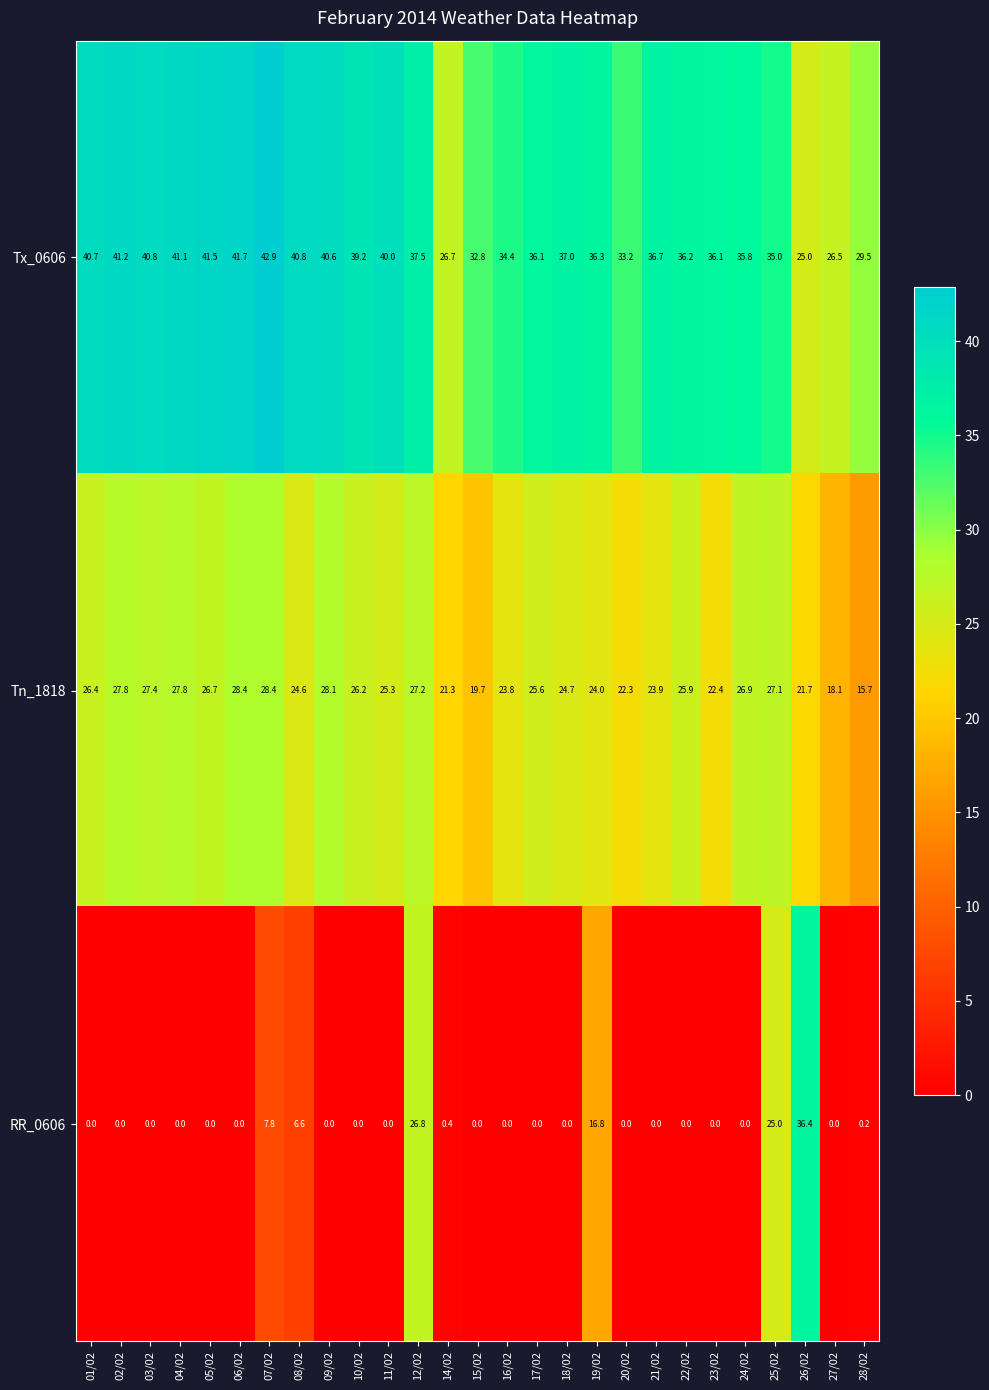

What is the approximate value of Tx_0606 at 06/02?

41.7